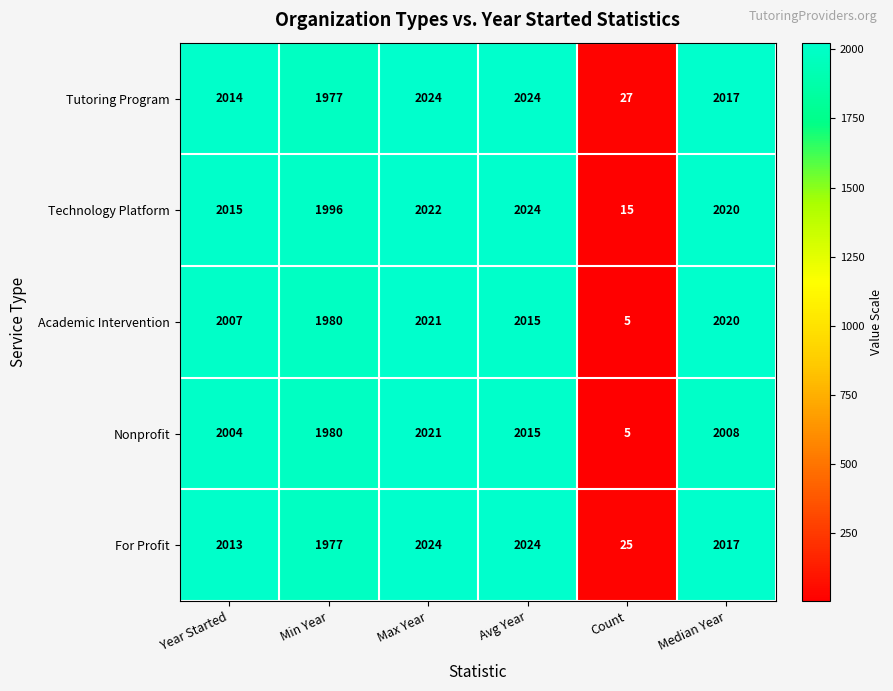

What is the spread (max minus min) of values at Avg Year?

9